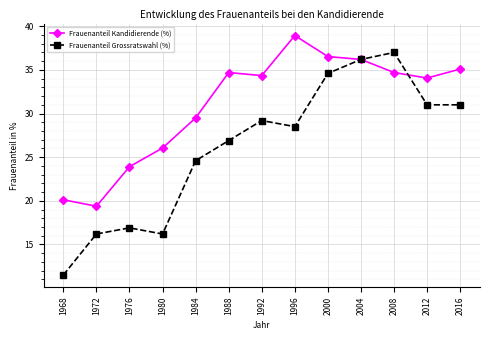

At which label is Frauenanteil Grossratswahl (%) closest to 24?

1984